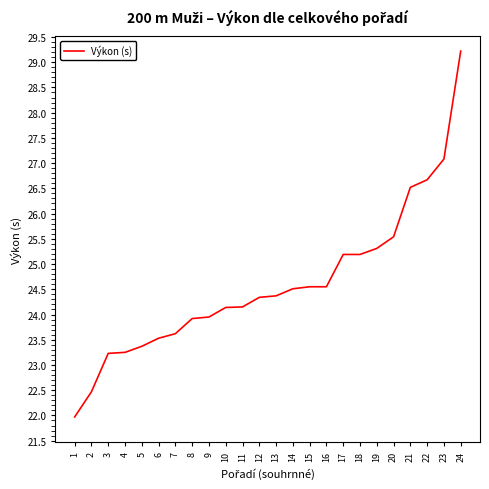

What is the greatest value displayed?

29.2